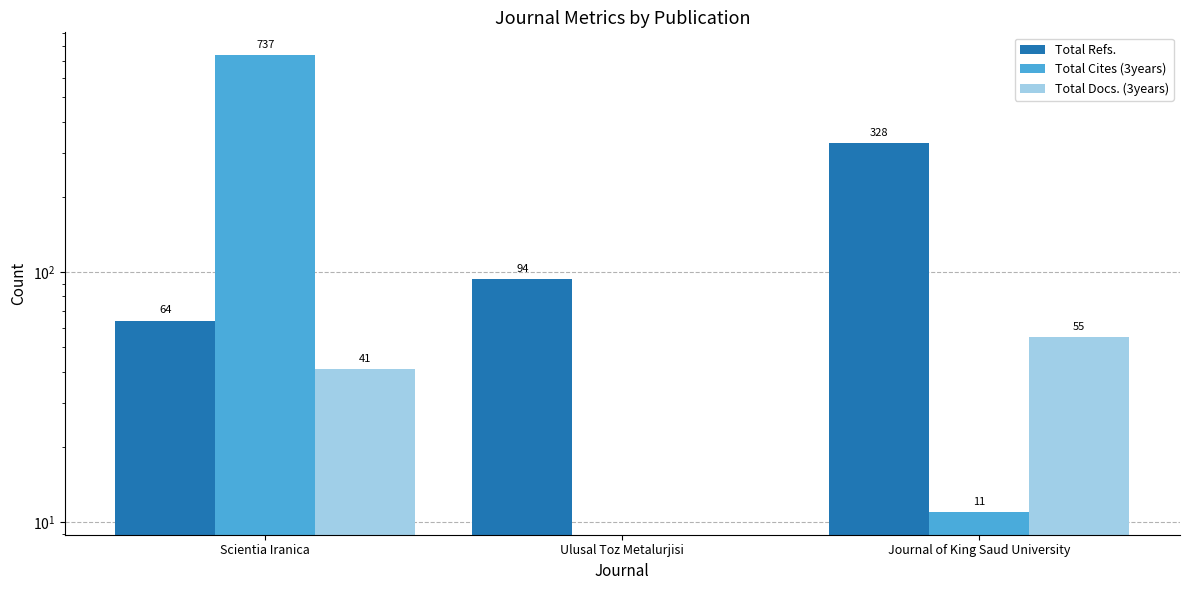

Which series has the largest total across all categories?

Total Cites (3years)